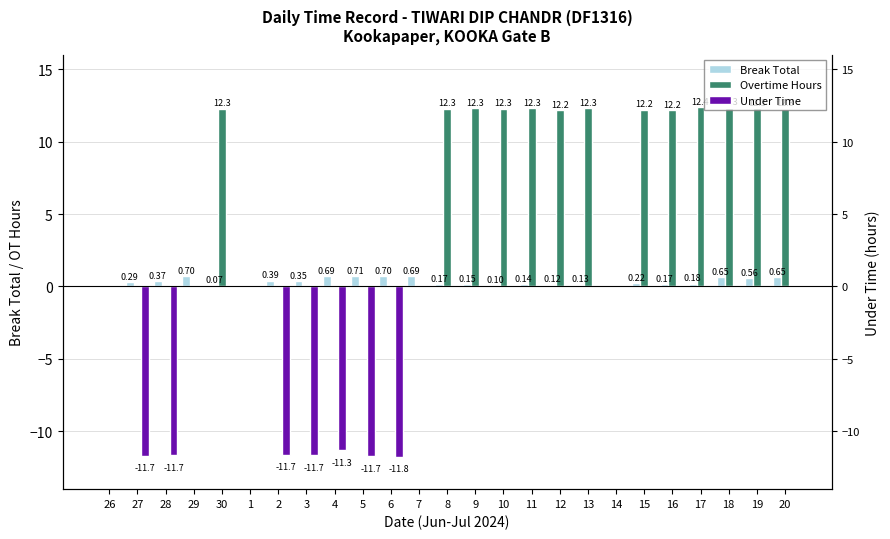

List the series in order of their peak value, lowest first.

Under Time, Break Total, Overtime Hours